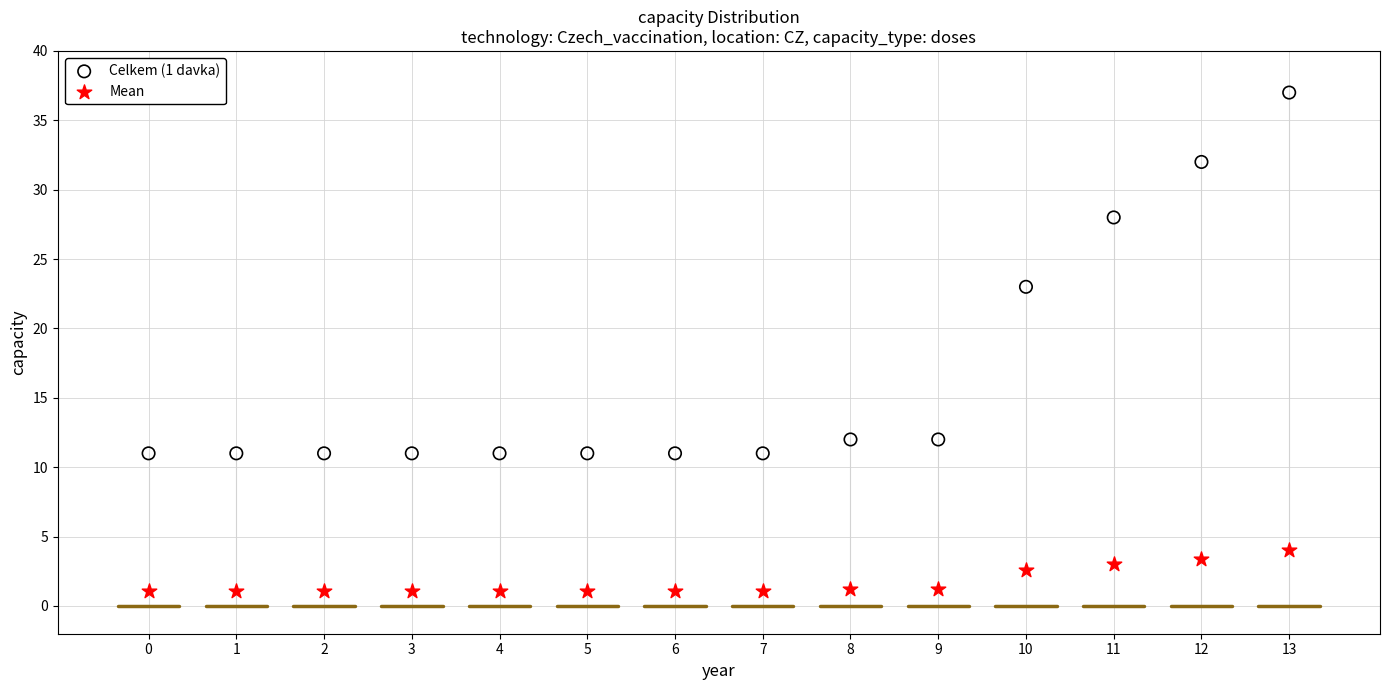

Across all series, what Y value is closest to 19?

23.0